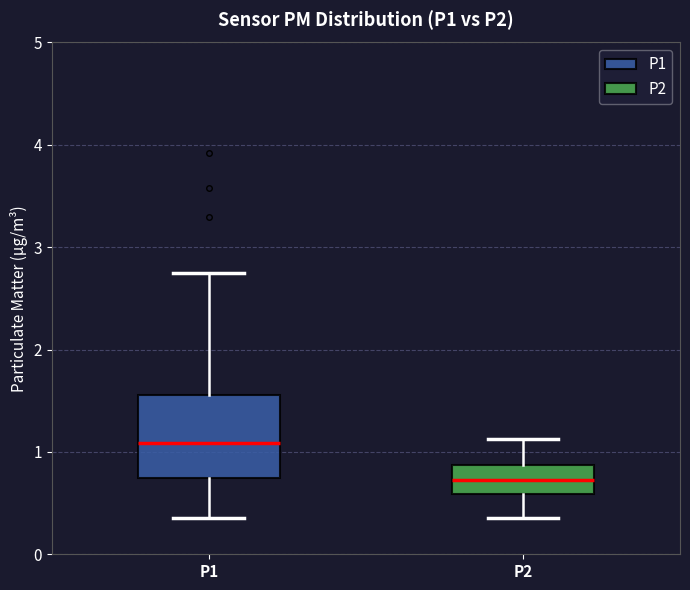

Which box has the highest median line?

P1